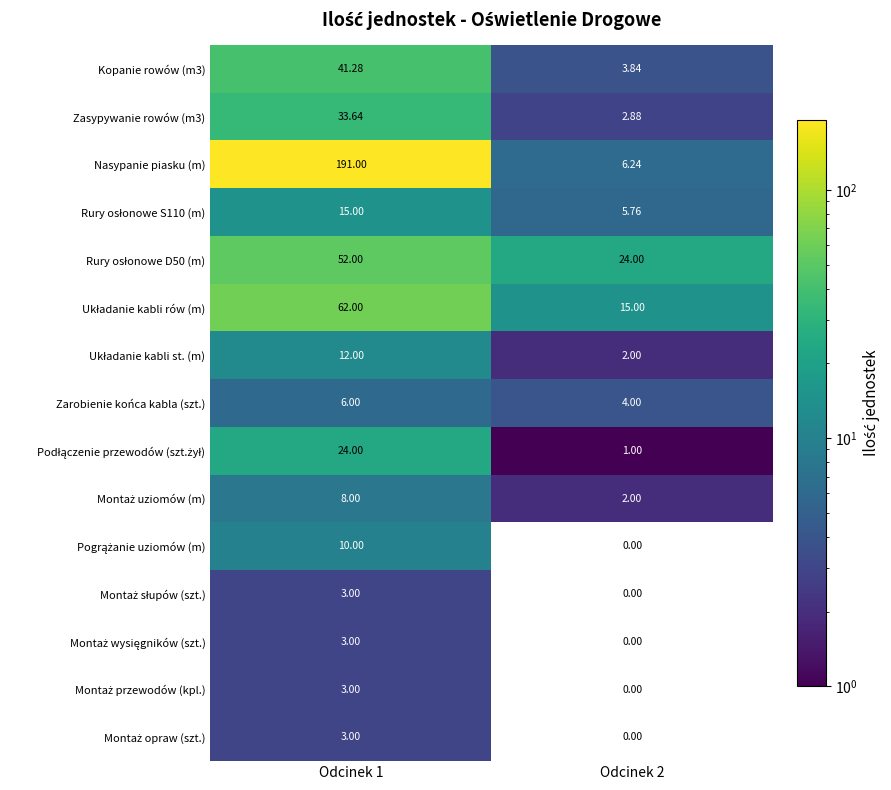

Between Odcinek 1 and Odcinek 2, which series saw the biggest shift?

Nasypanie piasku (m)